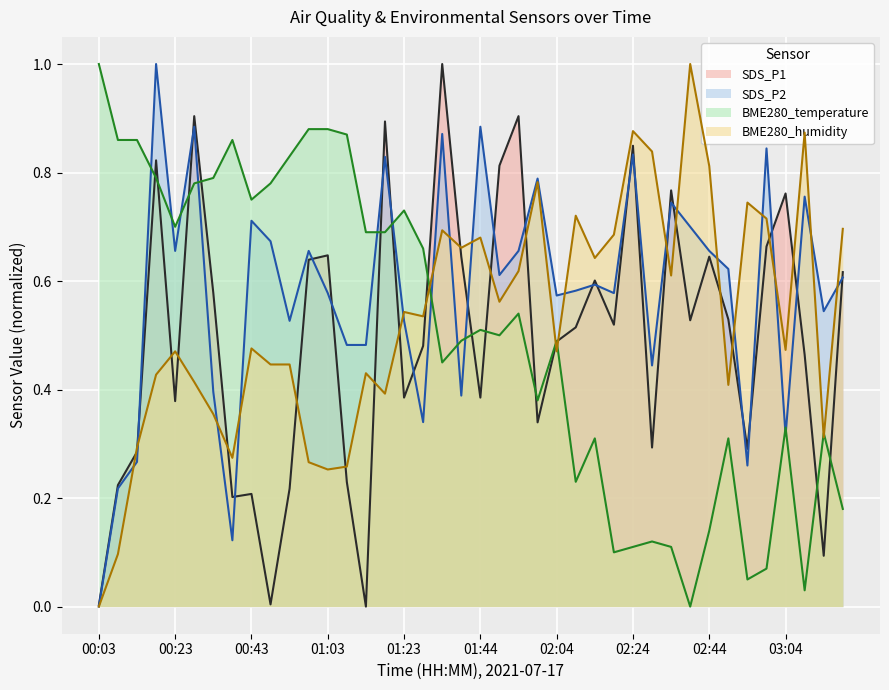

At which category is the sum across all series the highest?

00:18